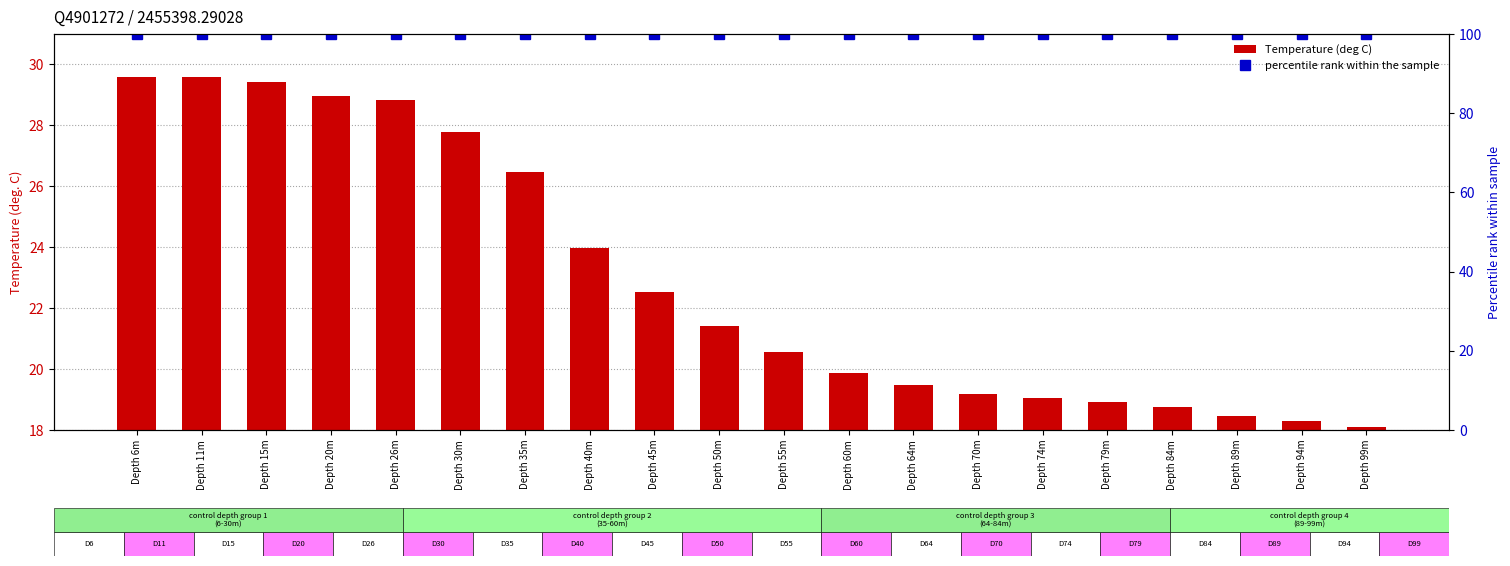

Reading left to right, transcribe all the data shown in this chart.

Temperature (deg C): Depth 6m=29.6	Depth 11m=29.6	Depth 15m=29.4	Depth 20m=28.9	Depth 26m=28.8	Depth 30m=27.8	Depth 35m=26.5	Depth 40m=24.0	Depth 45m=22.5	Depth 50m=21.4	Depth 55m=20.6	Depth 60m=19.9	Depth 64m=19.5	Depth 70m=19.2	Depth 74m=19.1	Depth 79m=18.9	Depth 84m=18.7	Depth 89m=18.5	Depth 94m=18.3	Depth 99m=18.1
percentile rank within the sample: Depth 6m=100.0	Depth 11m=100.0	Depth 15m=100.0	Depth 20m=100.0	Depth 26m=100.0	Depth 30m=100.0	Depth 35m=100.0	Depth 40m=100.0	Depth 45m=100.0	Depth 50m=100.0	Depth 55m=100.0	Depth 60m=100.0	Depth 64m=100.0	Depth 70m=100.0	Depth 74m=100.0	Depth 79m=100.0	Depth 84m=100.0	Depth 89m=100.0	Depth 94m=100.0	Depth 99m=100.0